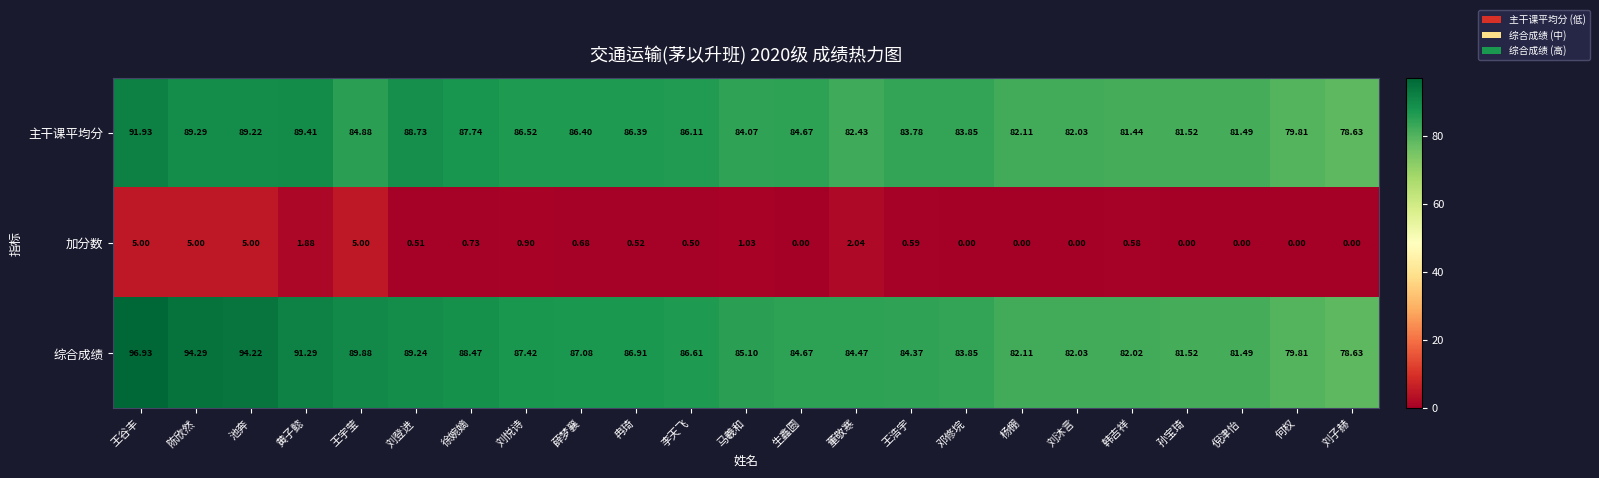

Where does the 综合成绩 series first go above 85?

王谷丰